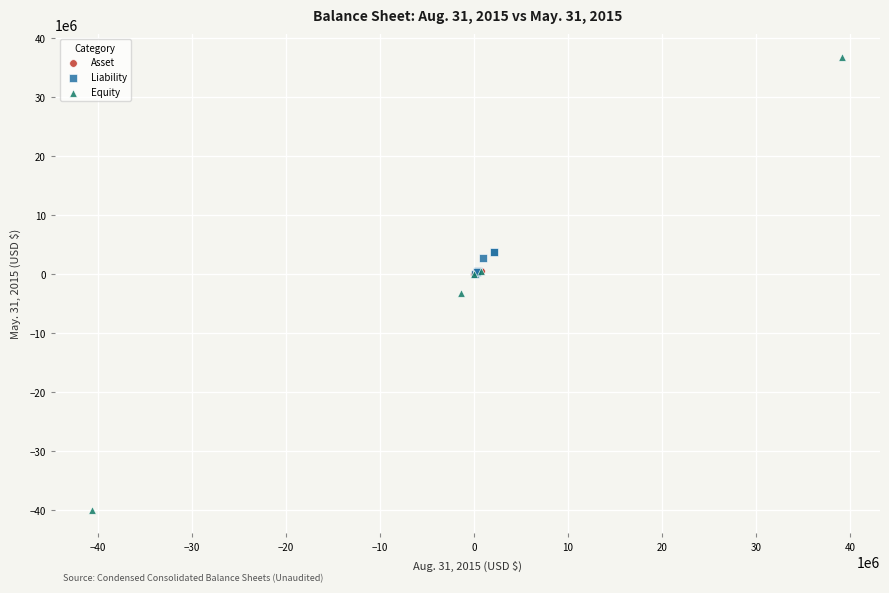

Which series reaches the maximum Y coordinate?

Equity